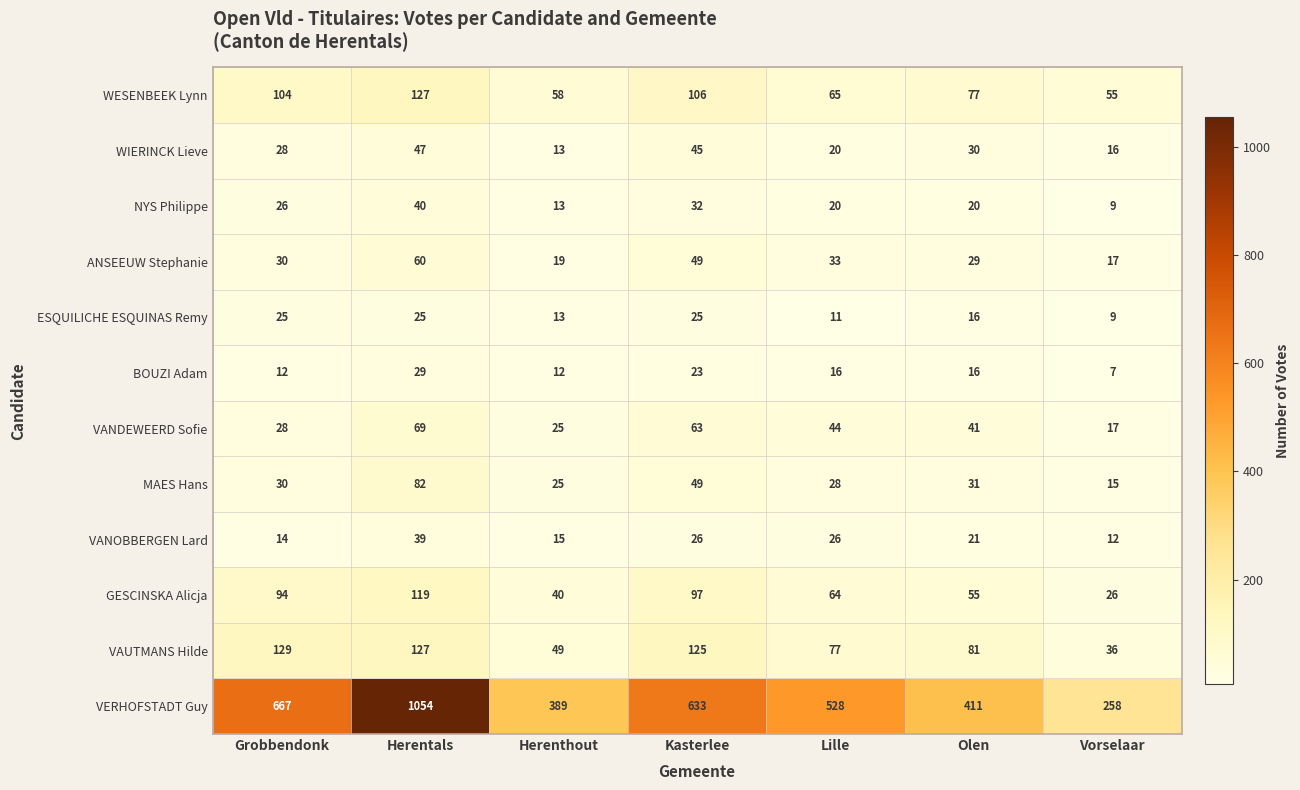

What is the average value of the ANSEEUW Stephanie series?

34